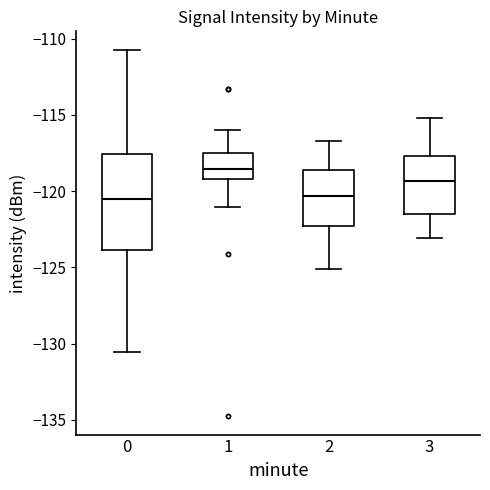

Where does the lower whisker of the box at x = 2 end on the y-axis? The values are not printed on the chart, so give them approximately, as read against the axis.

-125.0